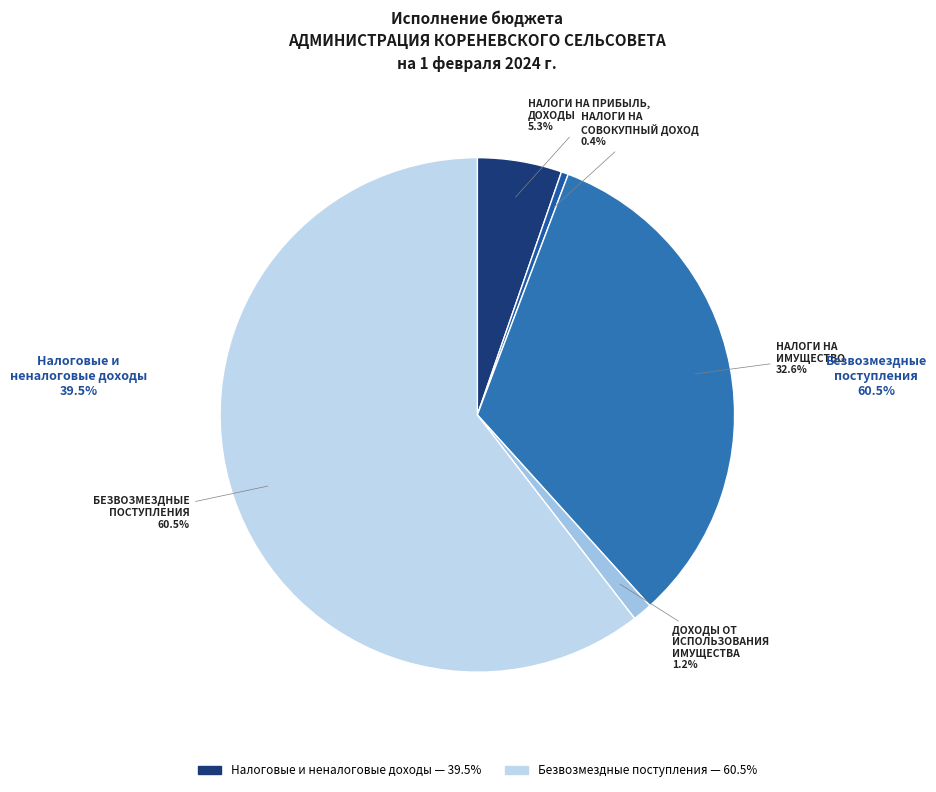

Rank the categories by value from highest to lowest.

БЕЗВОЗМЕЗДНЫЕ ПОСТУПЛЕНИЯ, НАЛОГИ НА ИМУЩЕСТВО, НАЛОГИ НА ПРИБЫЛЬ, ДОХОДЫ, ДОХОДЫ ОТ ИСПОЛЬЗОВАНИЯ ИМУЩЕСТВА, НАЛОГИ НА СОВОКУПНЫЙ ДОХОД